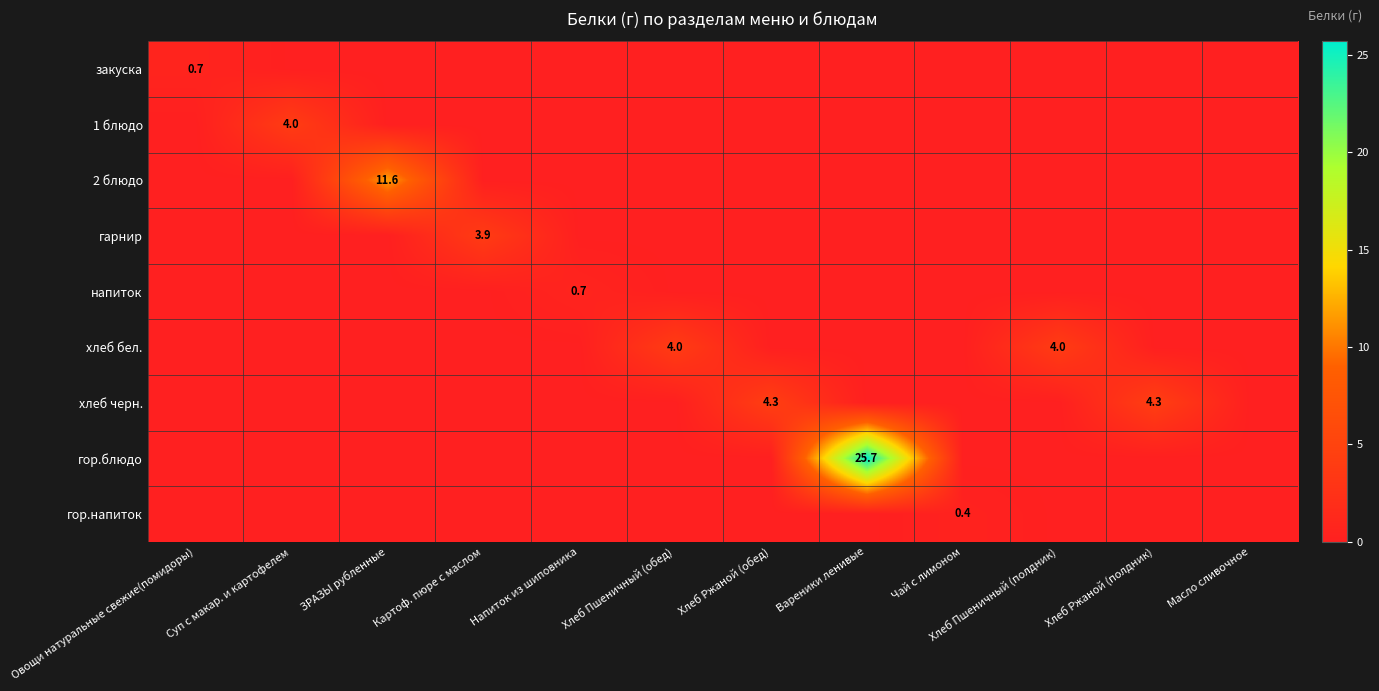

Is the value of гор.напиток at Суп с макар. и картофелем greater than the value of гор.блюдо at Хлеб Ржаной (обед)?

No